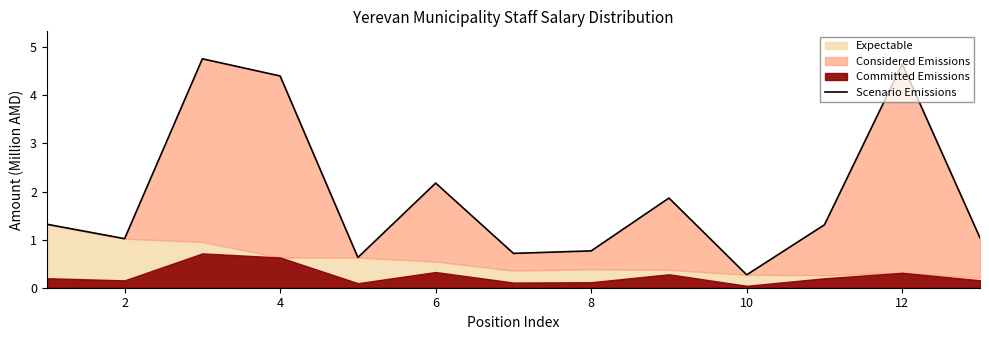

True or false: the data shows 1.0 at 2.

True